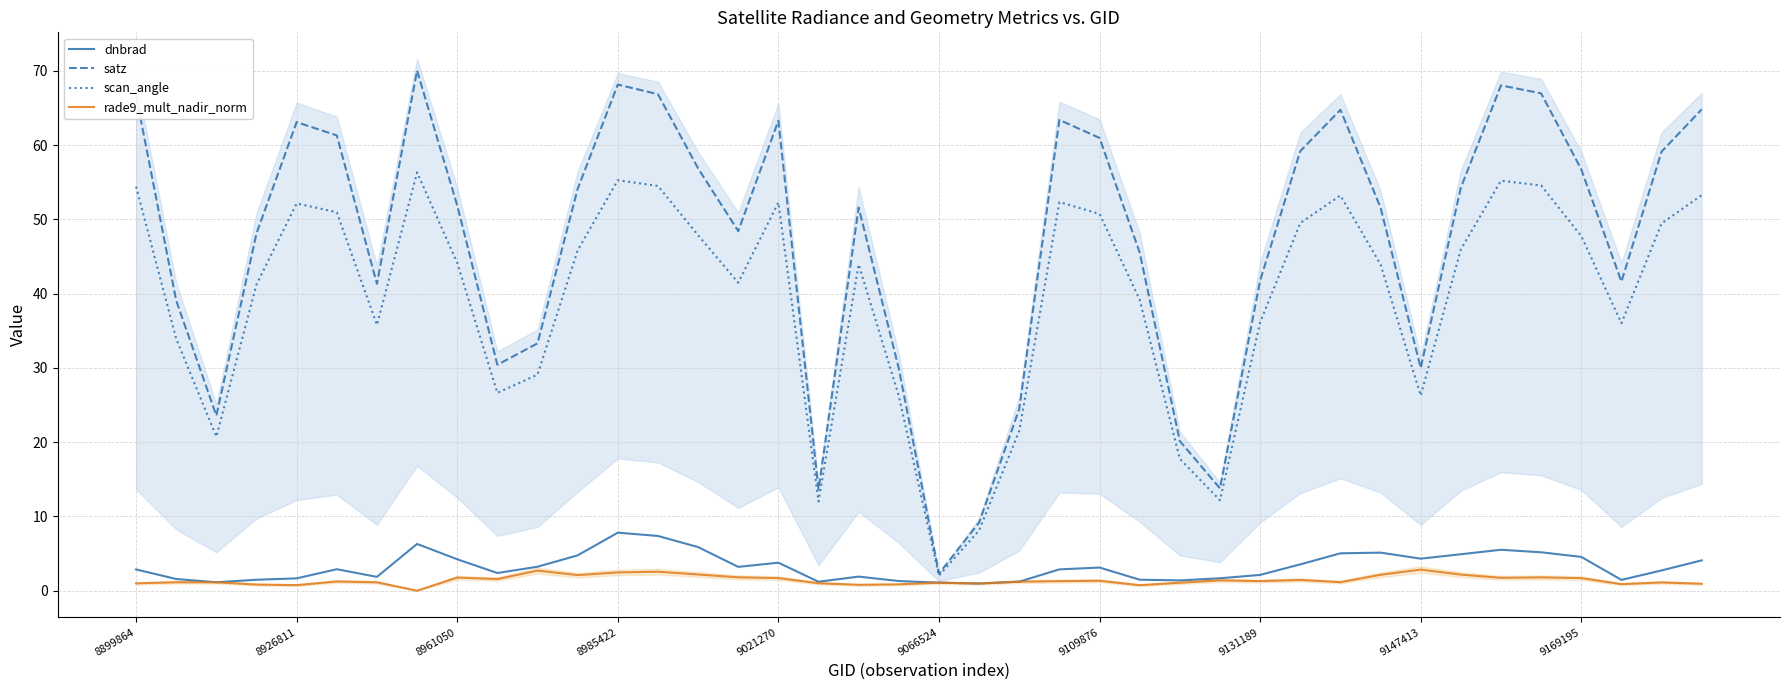

Which category has the lowest value in the scan_angle series?

9066524